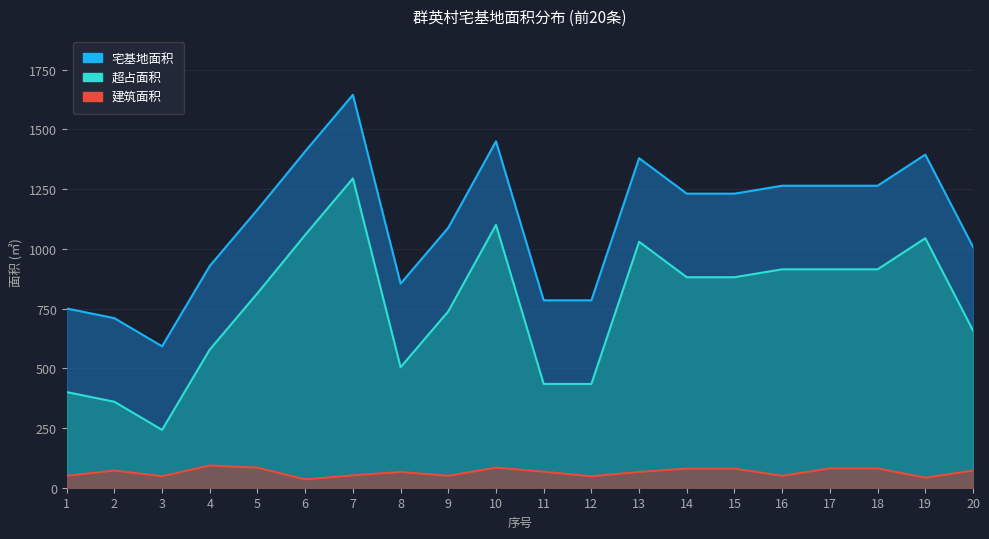

At which category does 建筑面积 reach its first local valley?

3